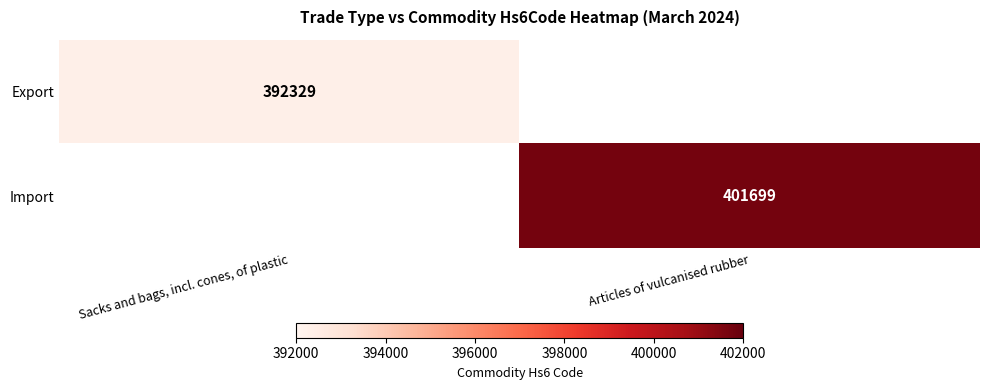

Is the value of Export at Sacks and bags, incl. cones, of plastic greater than the value of Import at Articles of vulcanised rubber?

No